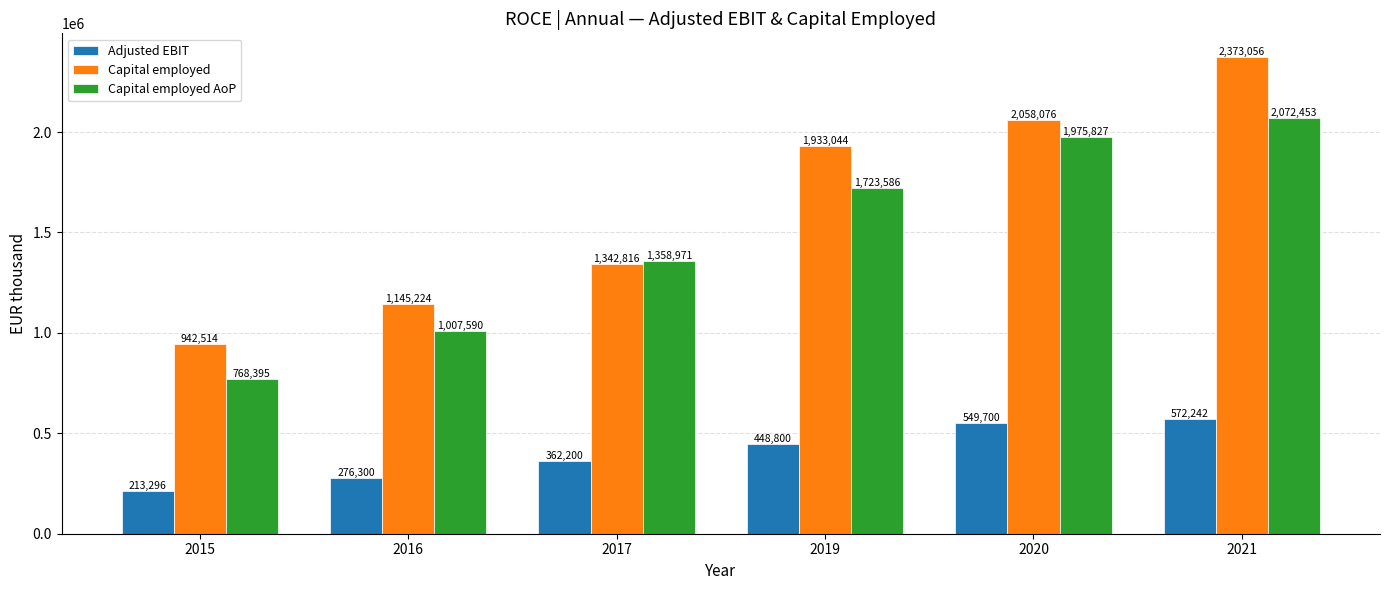

What is the difference between the highest and lowest values at 2021?

1800813.1